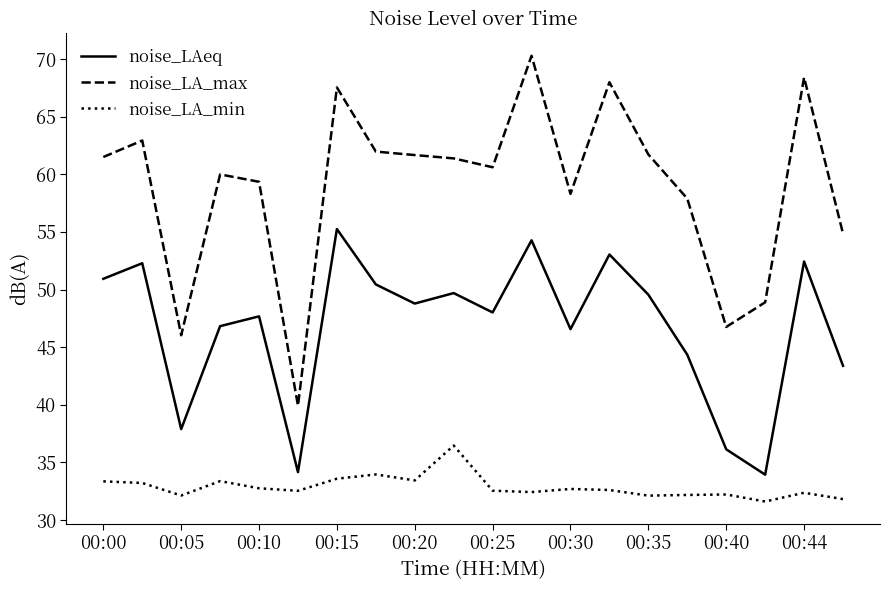

Which series has the largest total across all categories?

noise_LA_max